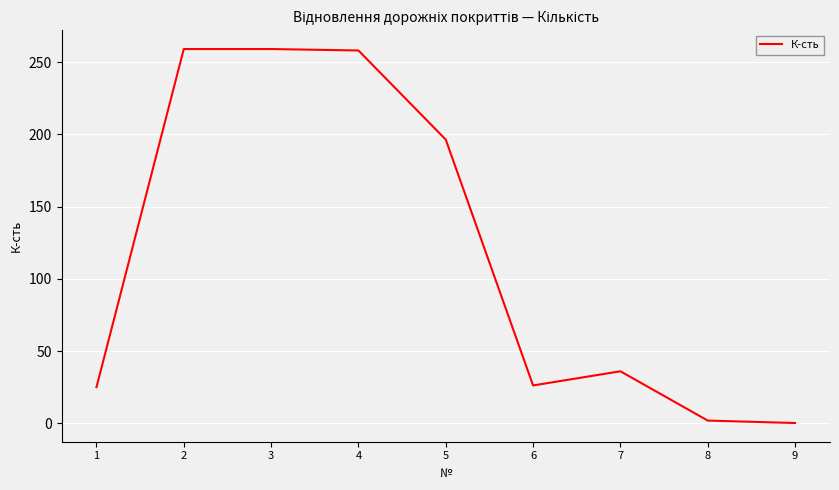

Read the value at 5.

196.4